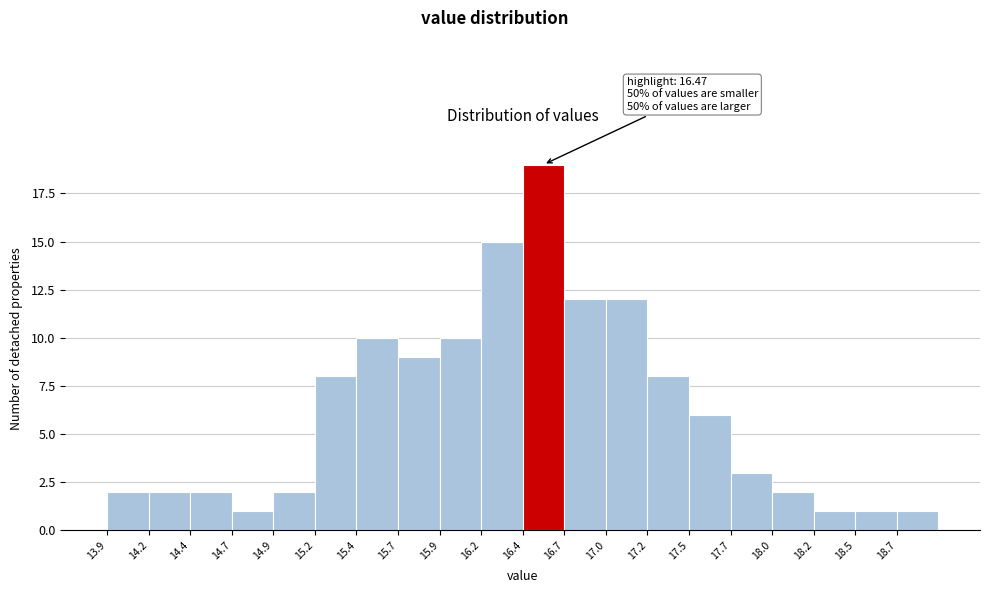

Over which range of the x-axis is the bar tallest?

16.450 to 16.705